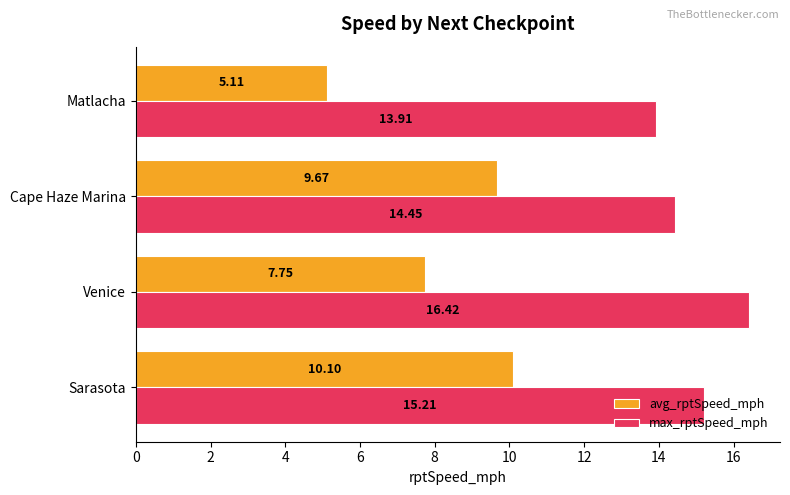

List the labels in order of max_rptSpeed_mph value, largest first.

Venice, Sarasota, Cape Haze Marina, Matlacha